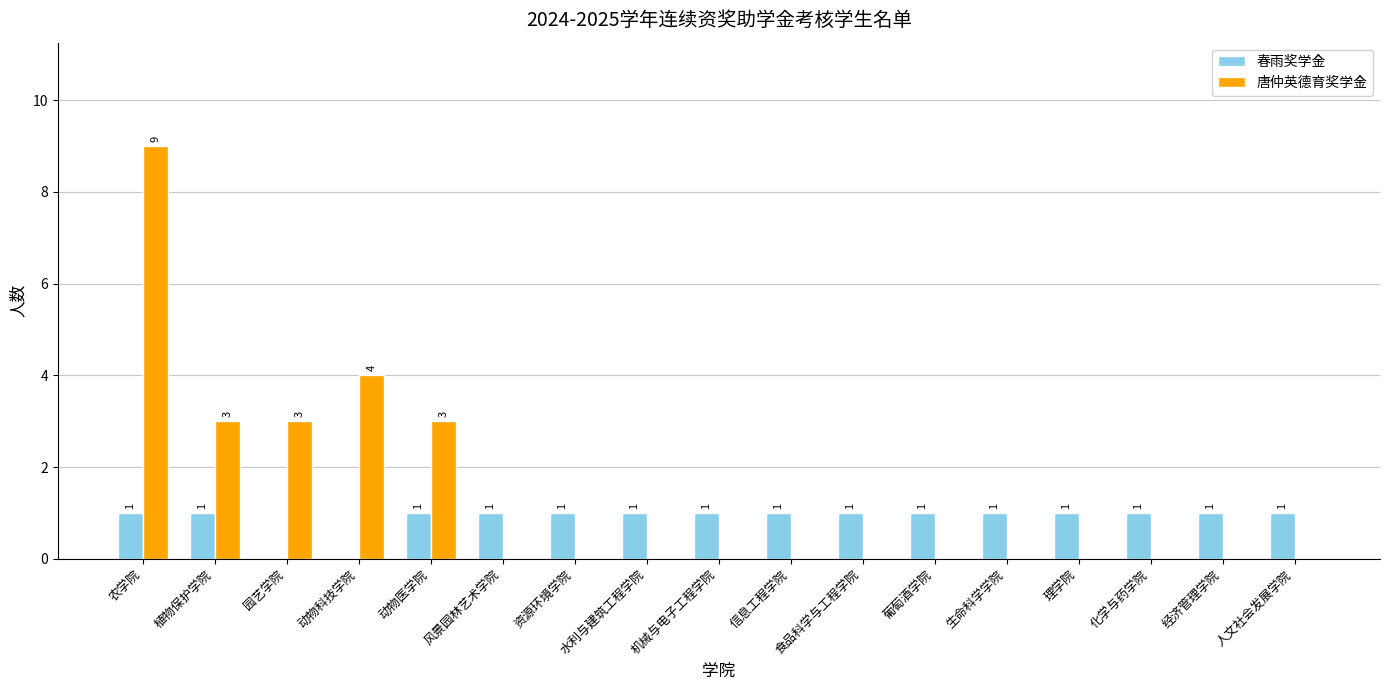

At which label does 唐仲英德育奖学金 reach its peak?

农学院